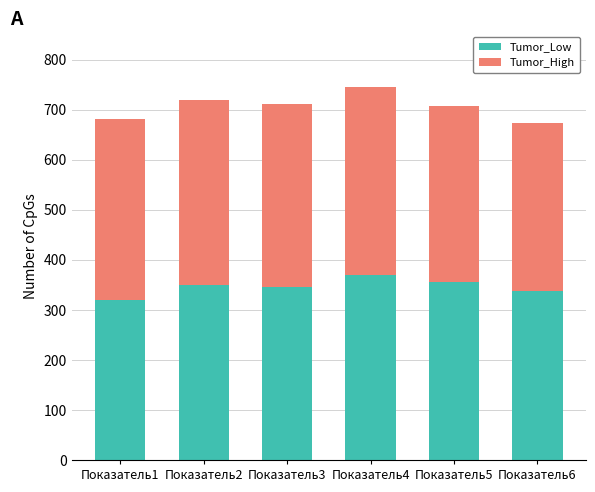

What is the total value across all series at Показатель1?

681